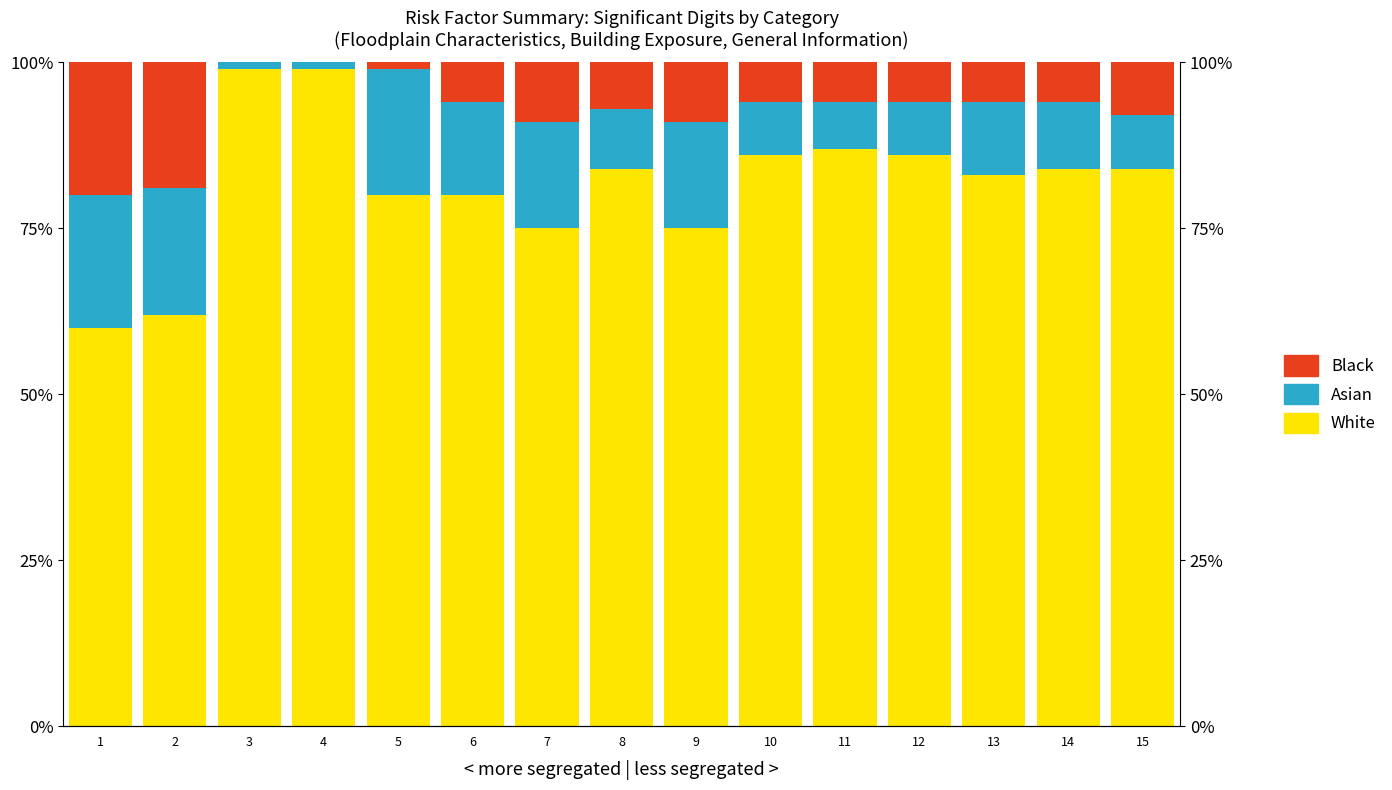

The Black series shows 6 at 11. True or false?

True